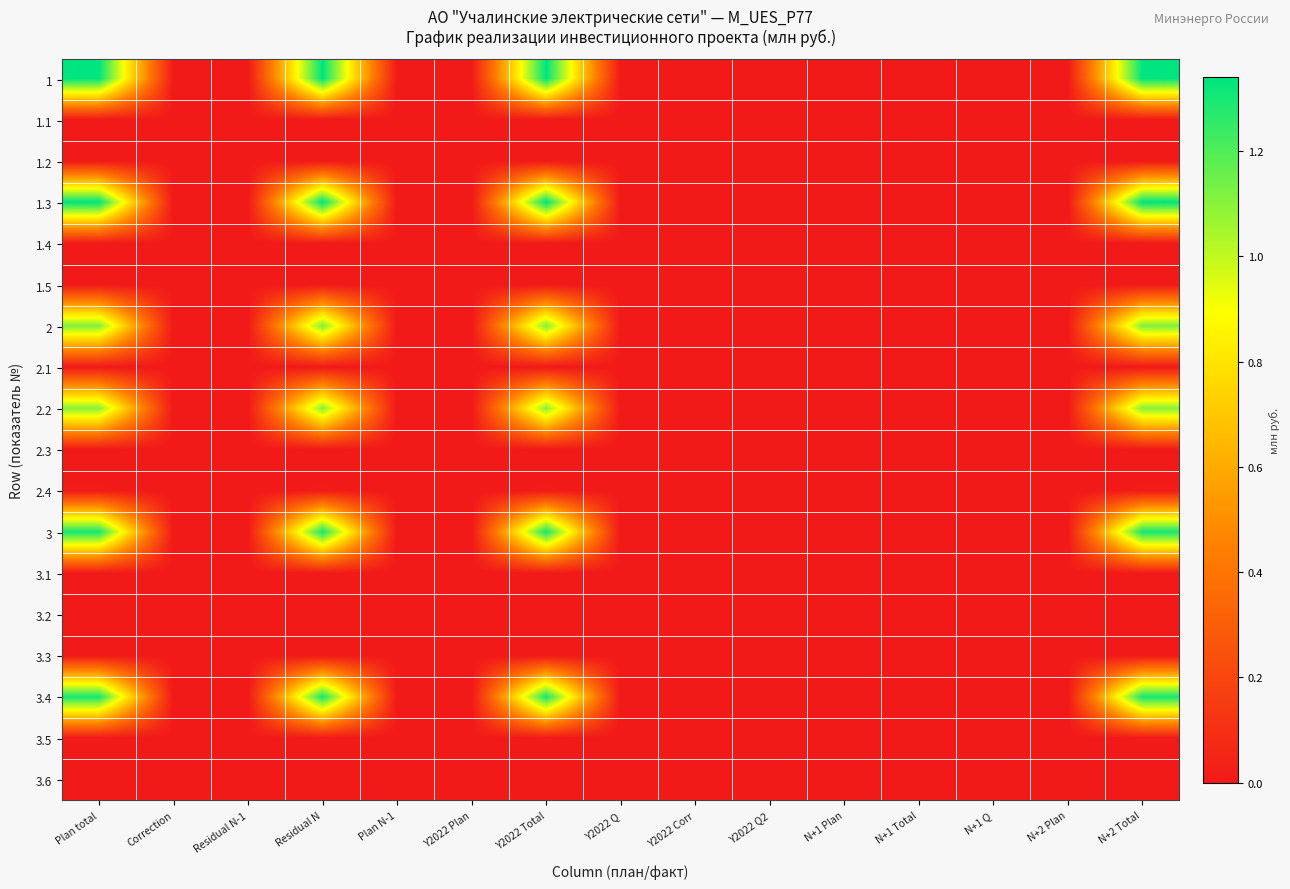

At which category does the chart reach its peak across all series?

Plan total